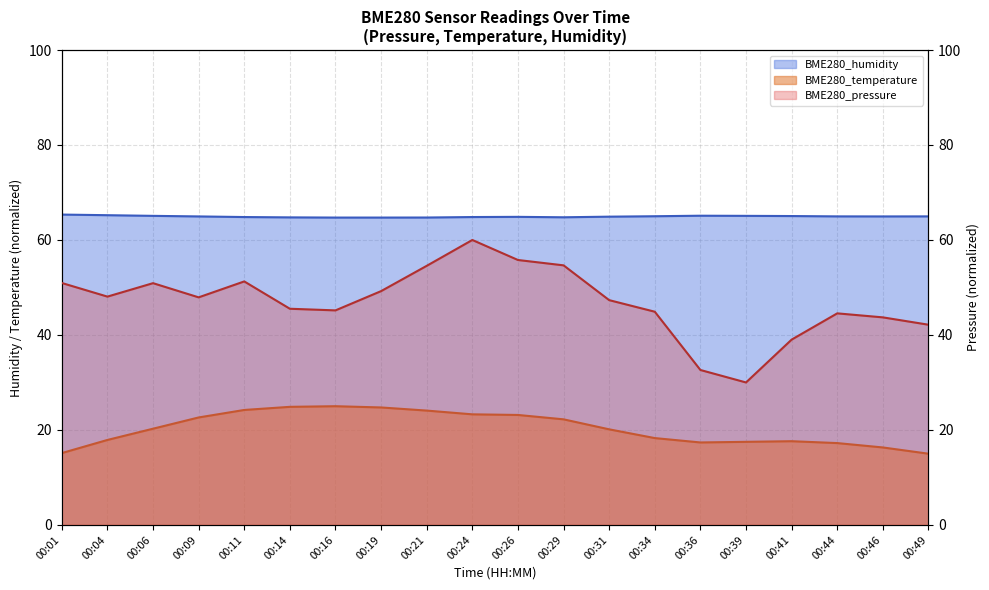

True or false: BME280_humidity and BME280_temperature cross at least once.

False